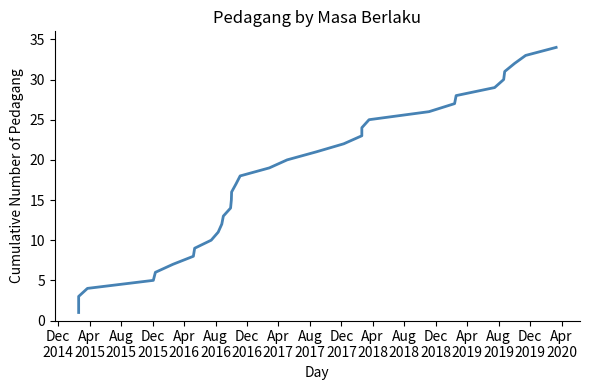

What is the value of the 8th point from the left?

8